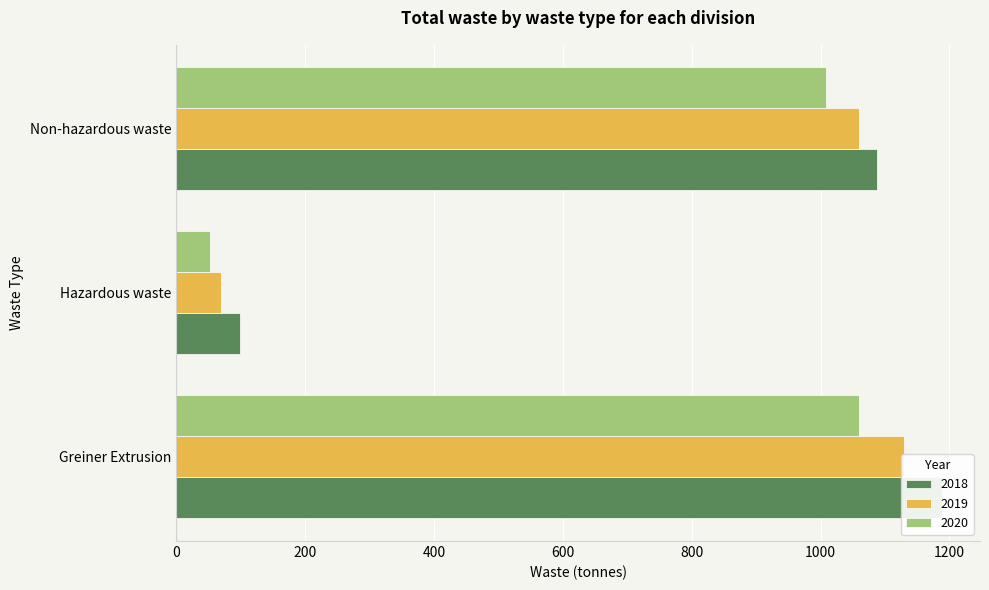

Reading left to right, extract all data points from this chart.

2018: 1188	100	1088
2019: 1130	70	1060
2020: 1060	52	1008